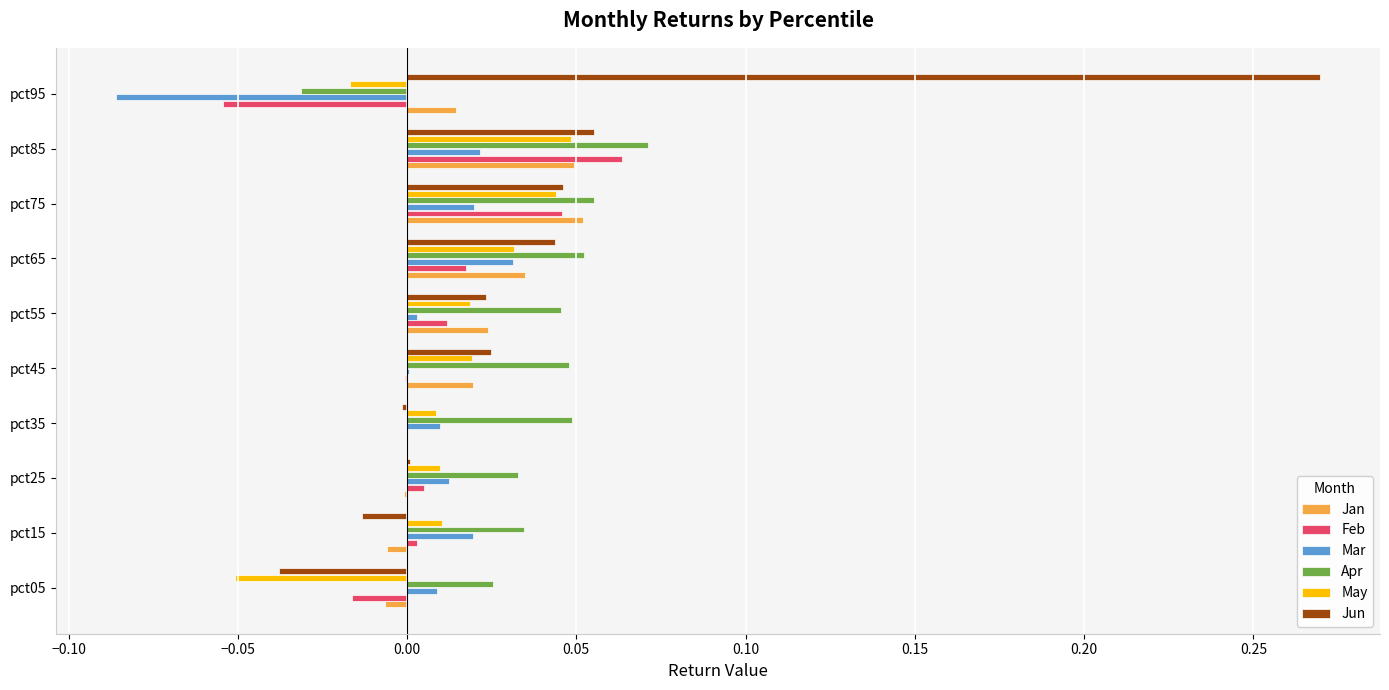

Is the value of Apr at pct15 greater than the value of Jan at pct85?

No